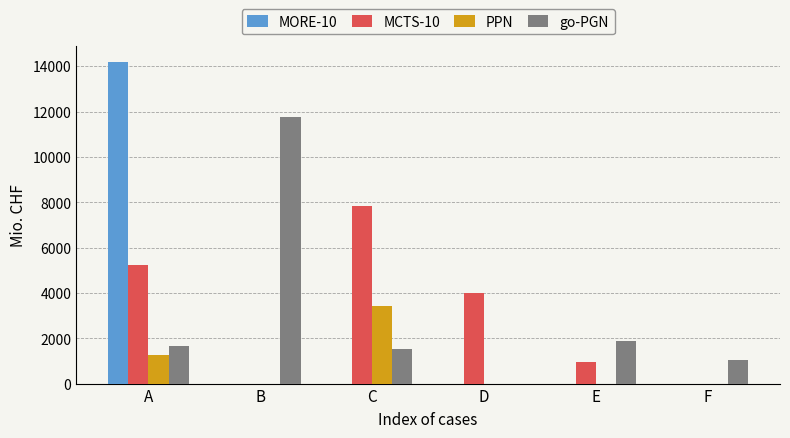

Reading left to right, extract all data points from this chart.

MORE-10: 14176.3	0.0	0.0	0.0	0.0	0.0
MCTS-10: 5234.5	0.0	7812.0	3978.2	969.4	0.0
PPN: 1243.4	0.0	3423.7	0.0	0.0	0.0
go-PGN: 1645.1	11747.5	1539.3	0.0	1882.0	1020.0